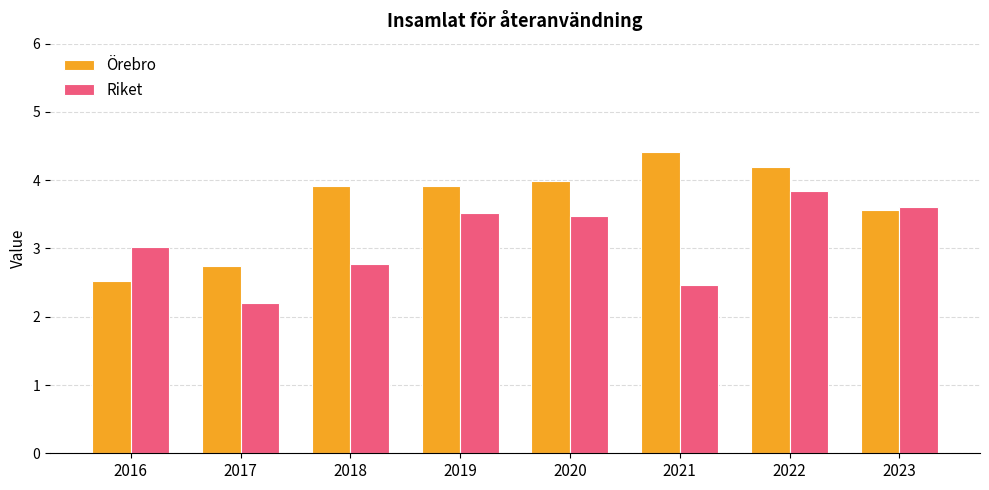

Reading left to right, transcribe all the data shown in this chart.

Örebro: 2.5	2.7	3.9	3.9	4.0	4.4	4.2	3.6
Riket: 3.0	2.2	2.8	3.5	3.5	2.5	3.8	3.6